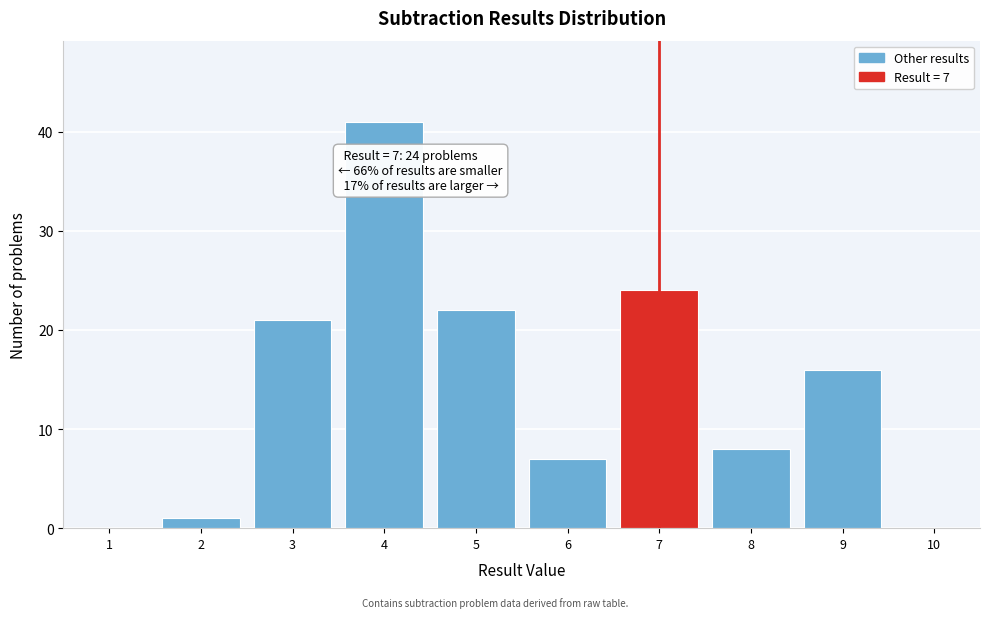

Reading left to right, transcribe all the data shown in this chart.

1=0	2=1	3=21	4=41	5=22	6=7	7=24	8=8	9=16	10=0